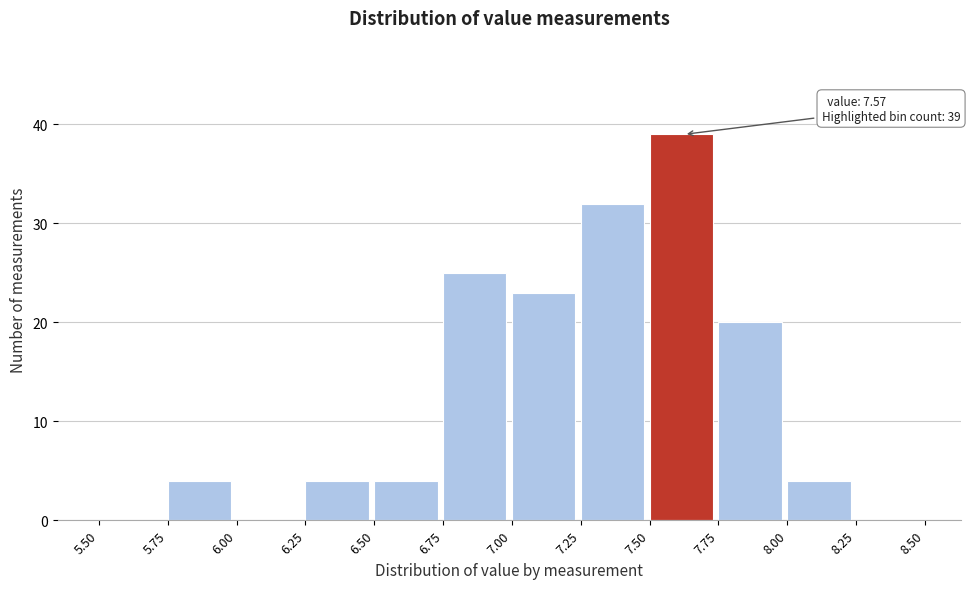

Over which range of the x-axis is the bar tallest?

7.50 to 7.75